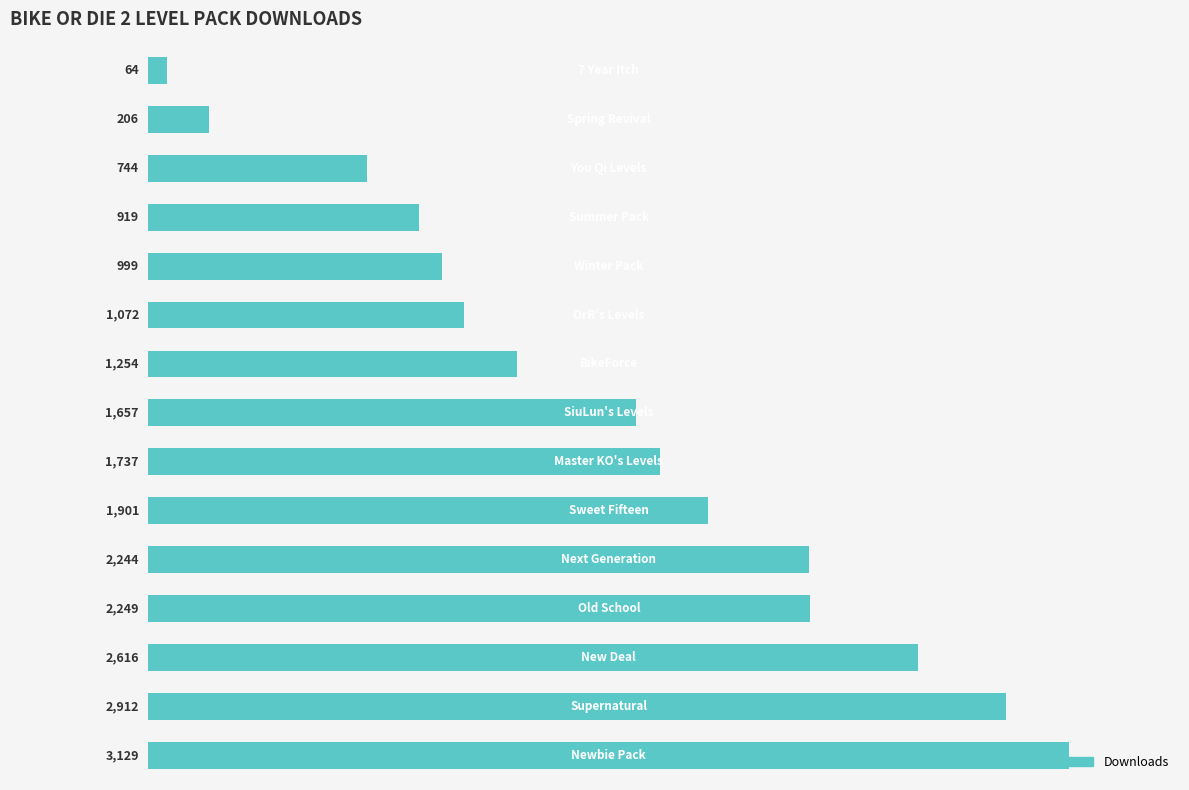

What is the average value?

1580